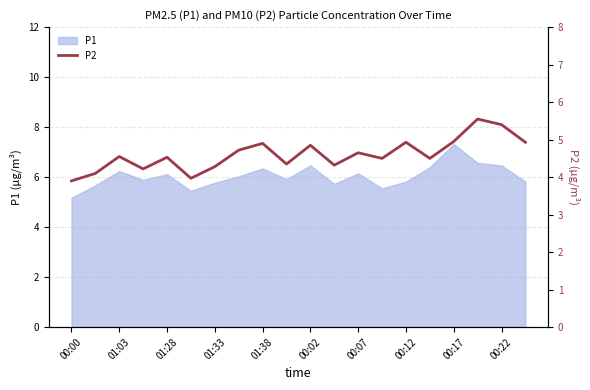

Which label corresponds to the smallest value in the chart?

00:00